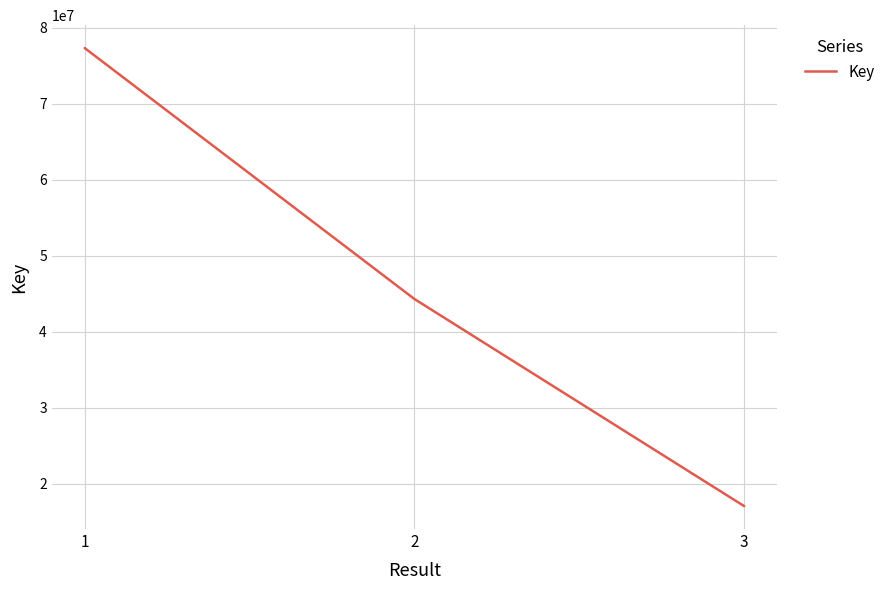

Count the values in the range 17028493 to 77348250.

3